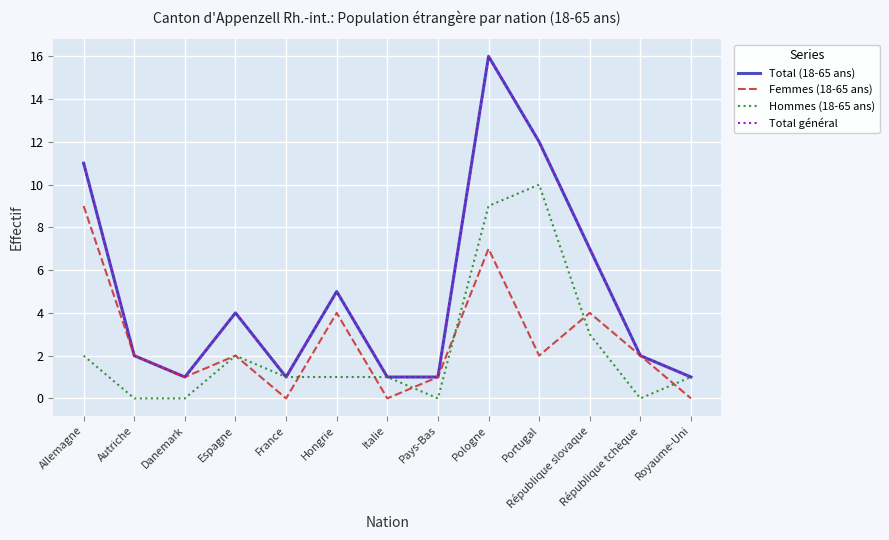

Does the chart display data point markers on the line(s)?

No